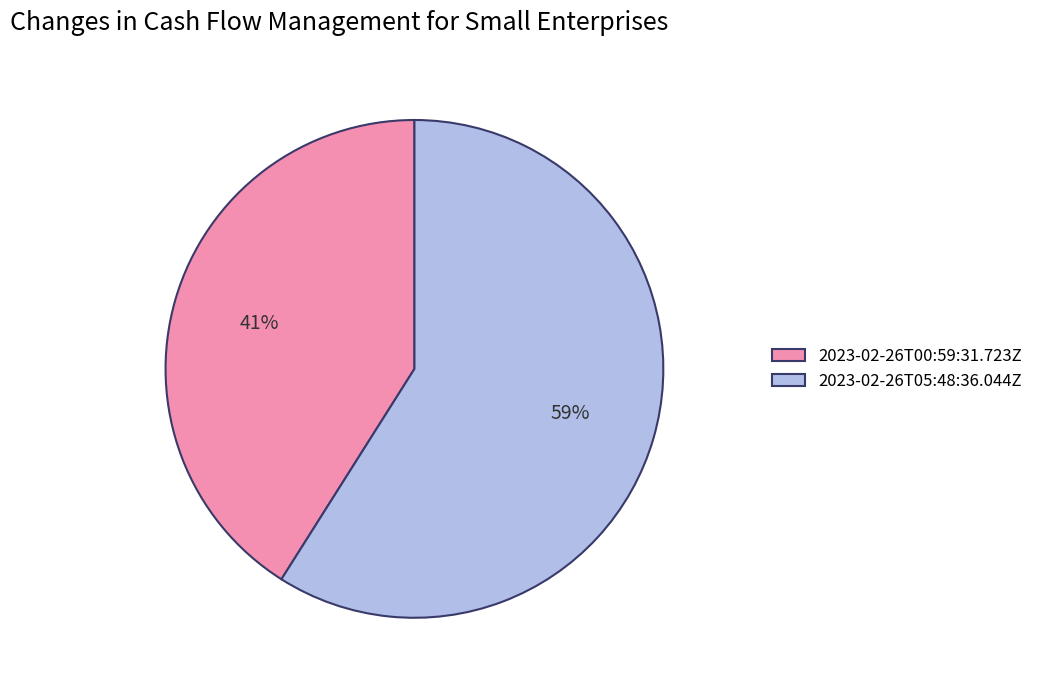

Between 2023-02-26T00:59:31.723Z and 2023-02-26T05:48:36.044Z, which is larger?

2023-02-26T05:48:36.044Z